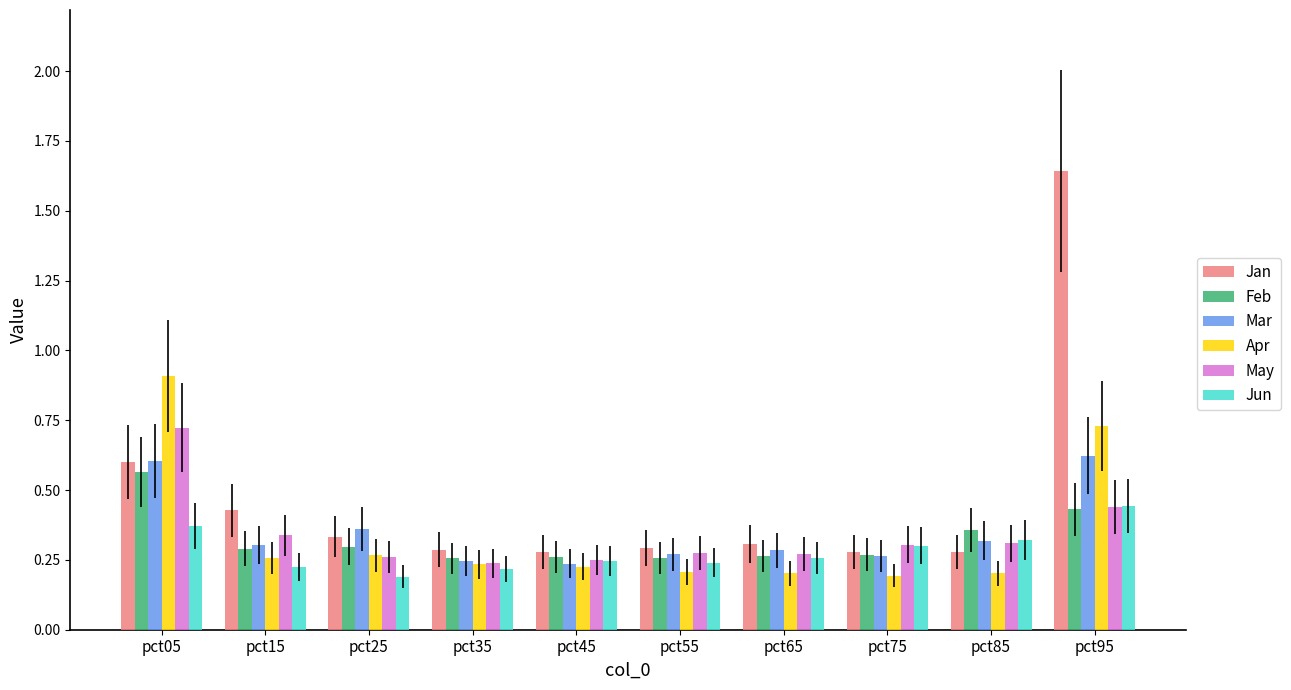

Count the Apr values in the range 0 to 1.

10